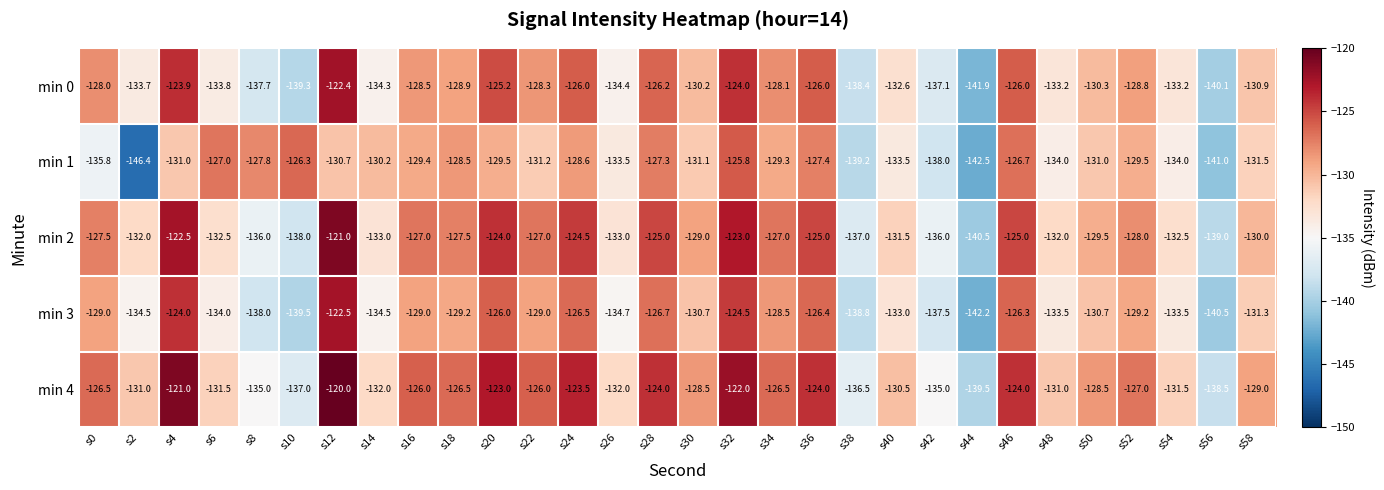

At which label does min 3 first exceed -130?

s0